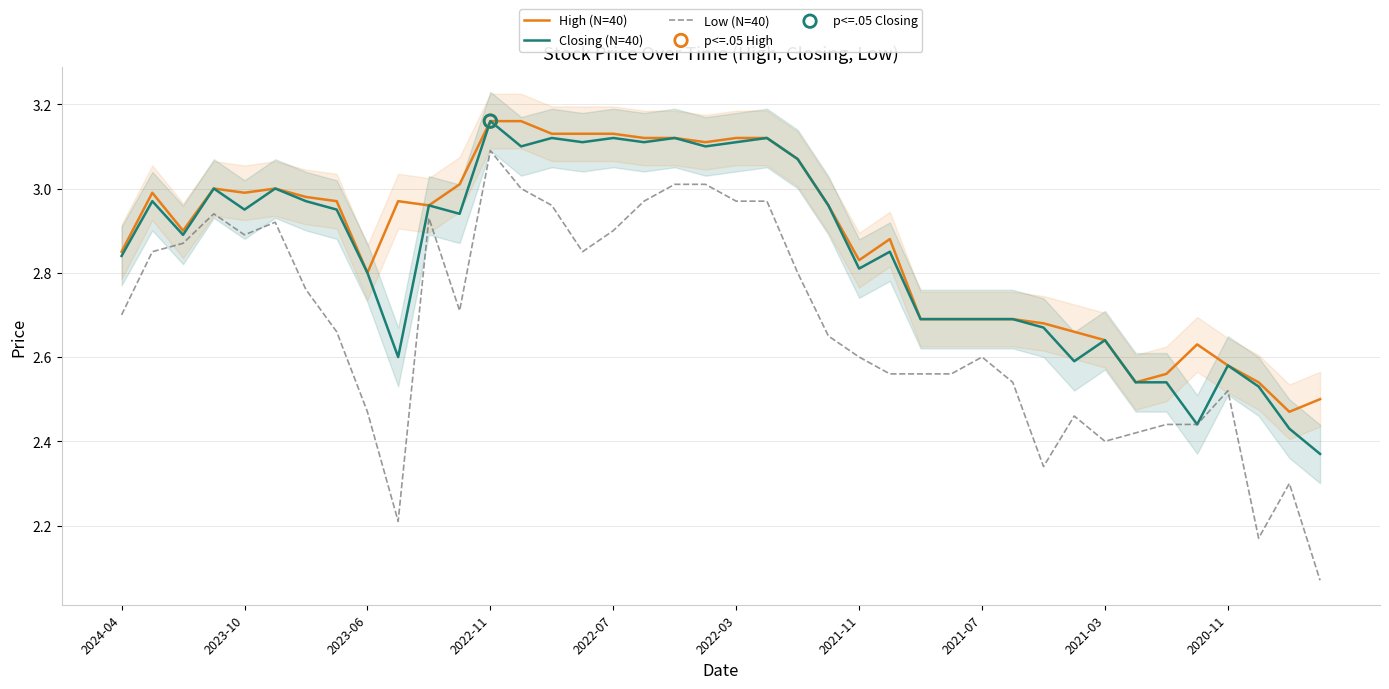

What are all the series names shown in the legend?

High (N=40), Closing (N=40), Low (N=40)